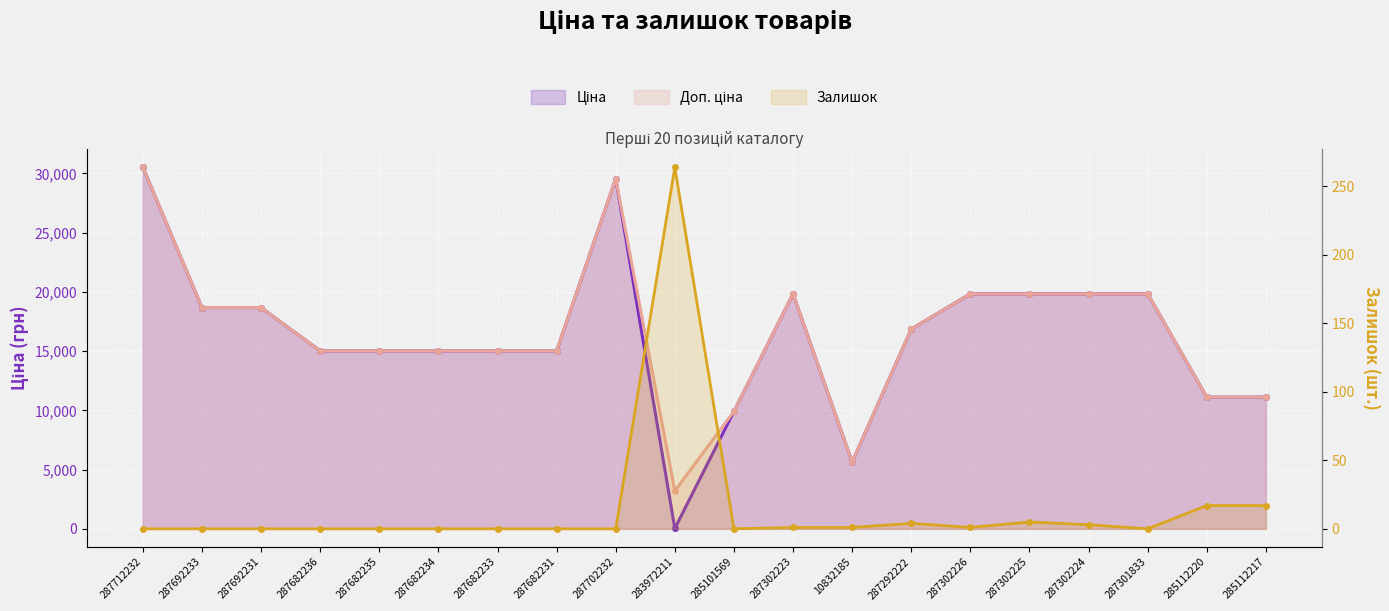

Which category has the lowest value in the Залишок series?

287712232